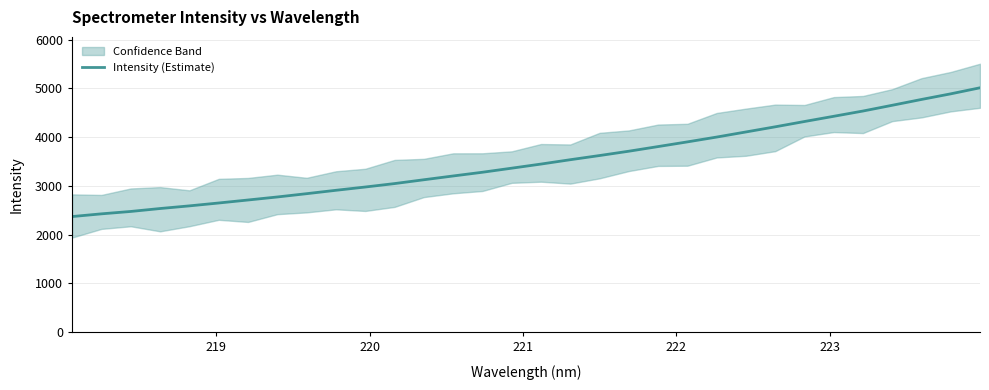

What is the maximum value for Intensity (Estimate)?

5011.0